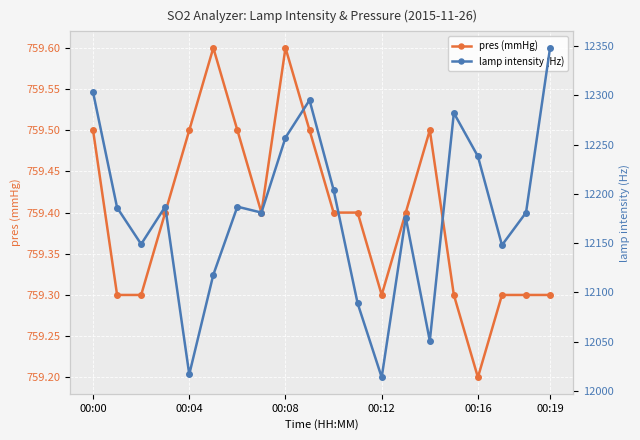

True or false: lamp intensity (Hz) and pres (mmHg) intersect in this chart.

False